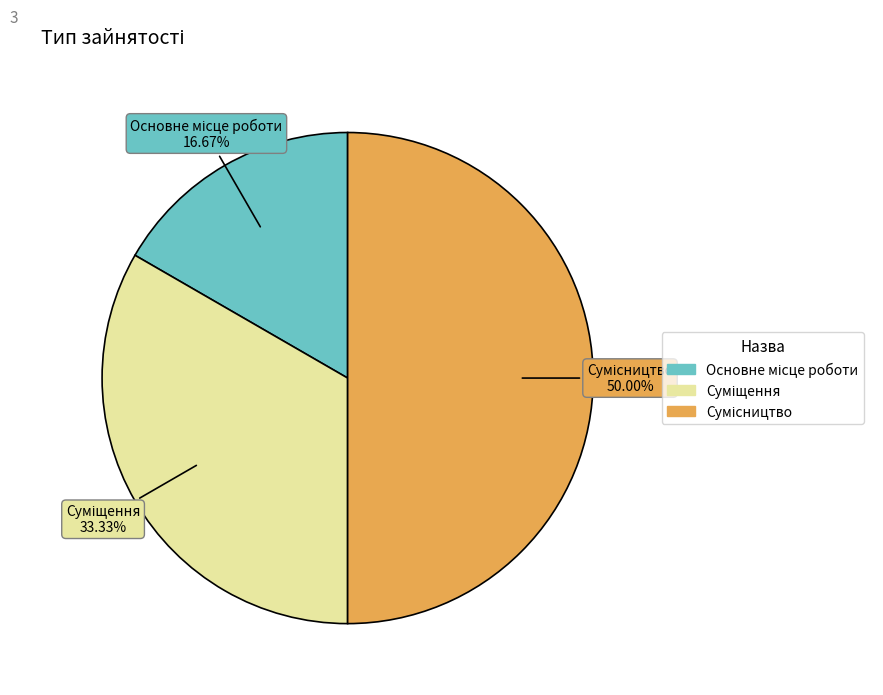

What percentage is the Суміщення slice, to the nearest percent?

33%